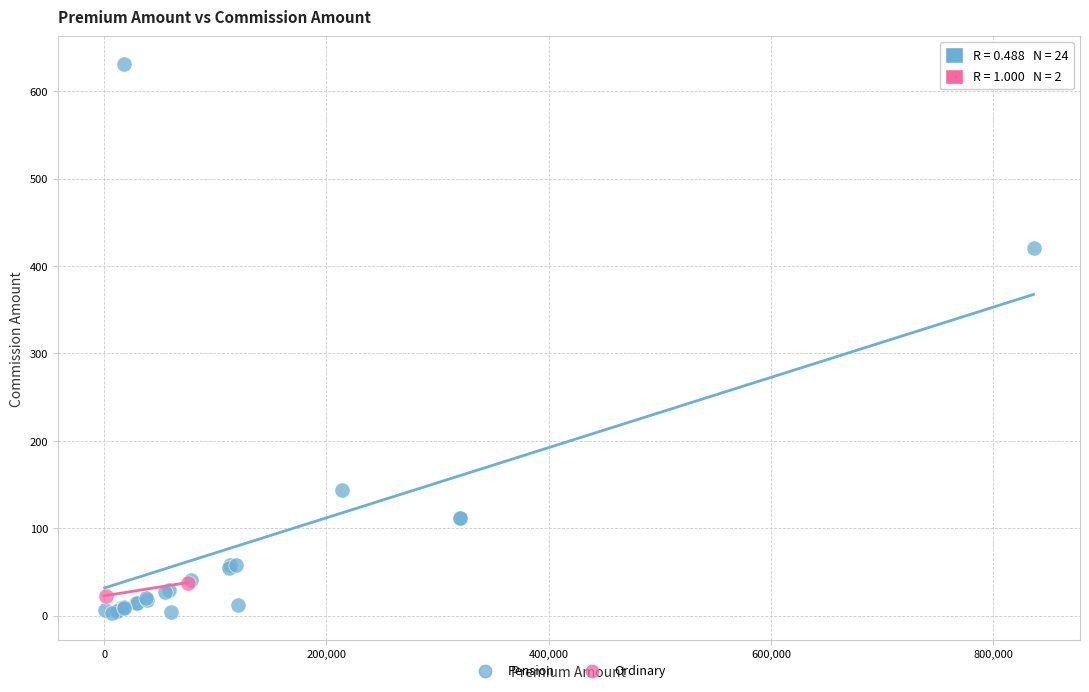

What are all the series names shown in the legend?

Pension, Ordinary